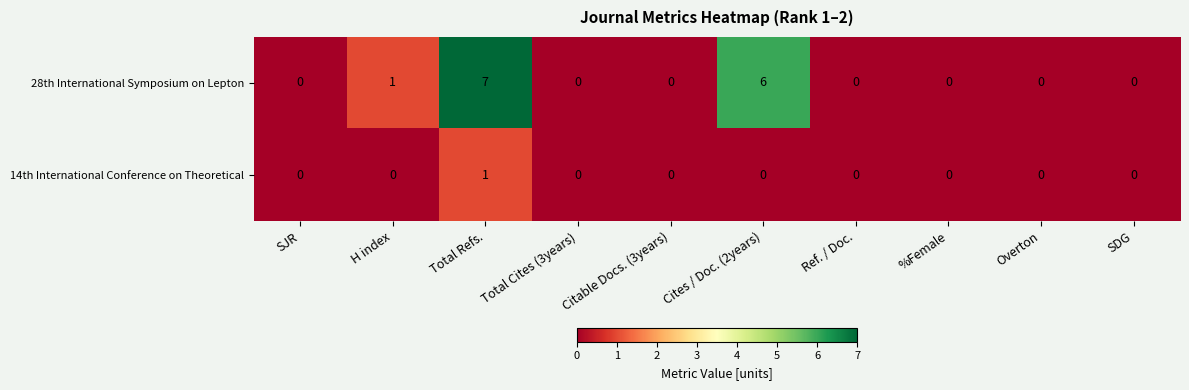

Which series has the largest range (max minus min)?

28th International Symposium on Lepton